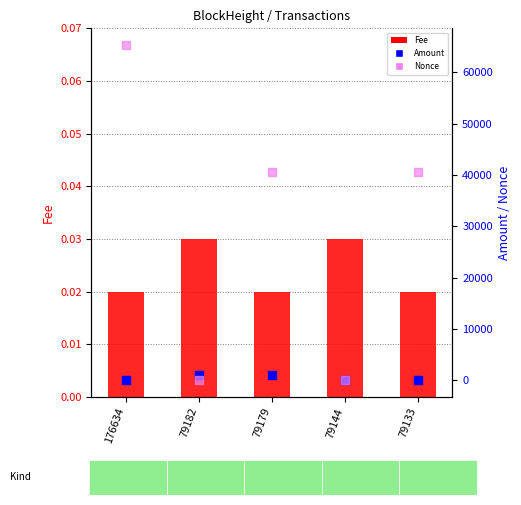

At how many categories does at least one series exceed 14036?

3